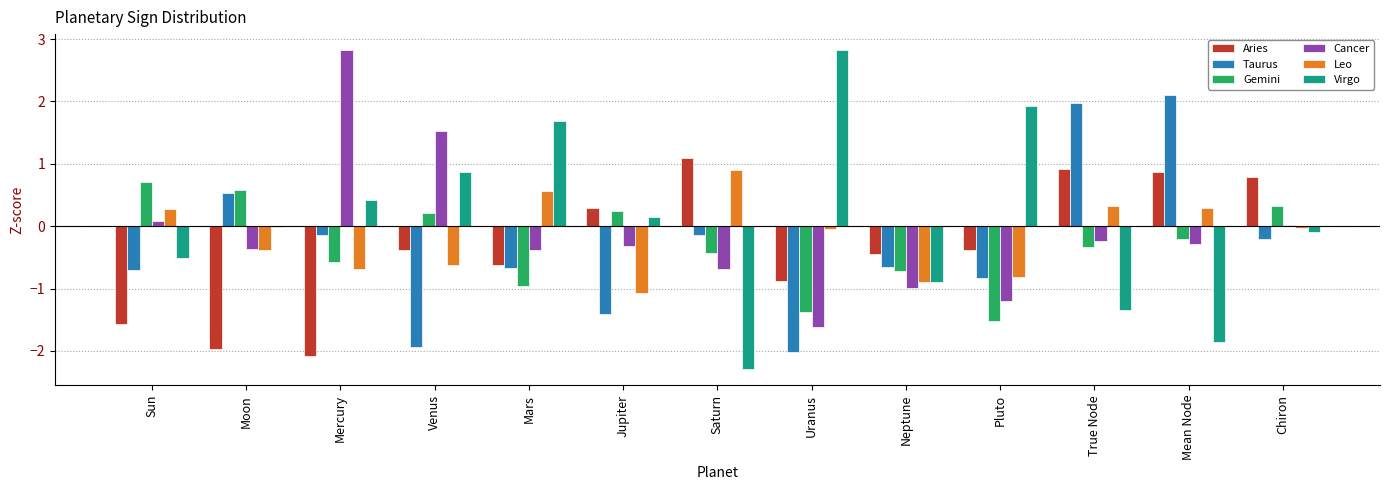

What is the highest value of the Leo series?

0.9